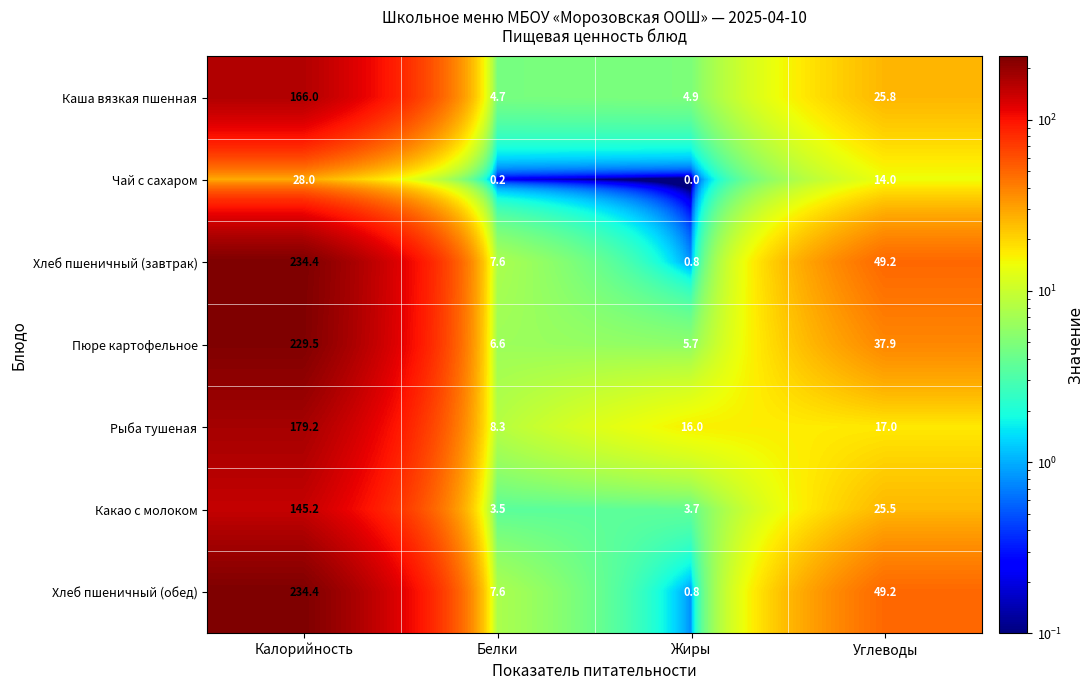

Read the Пюре картофельное value at Калорийность.

229.5